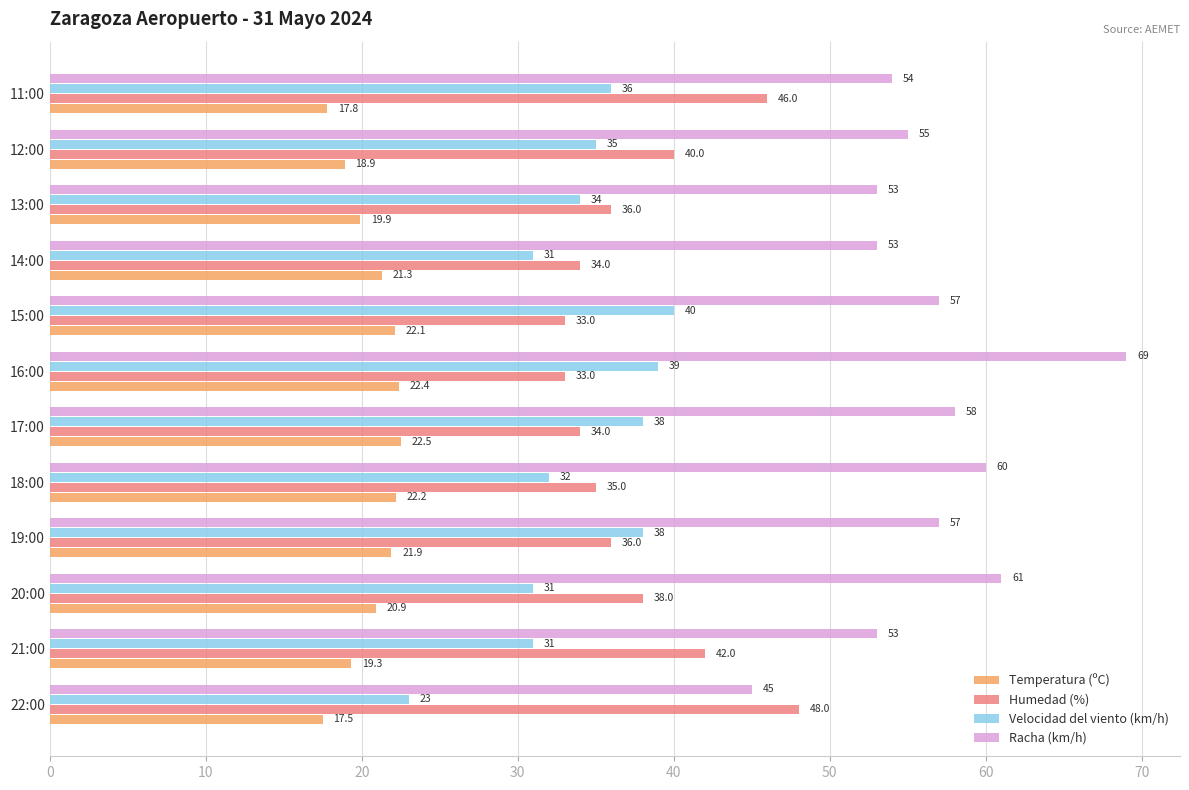

What is the average value of the Humedad (%) series?

37.9